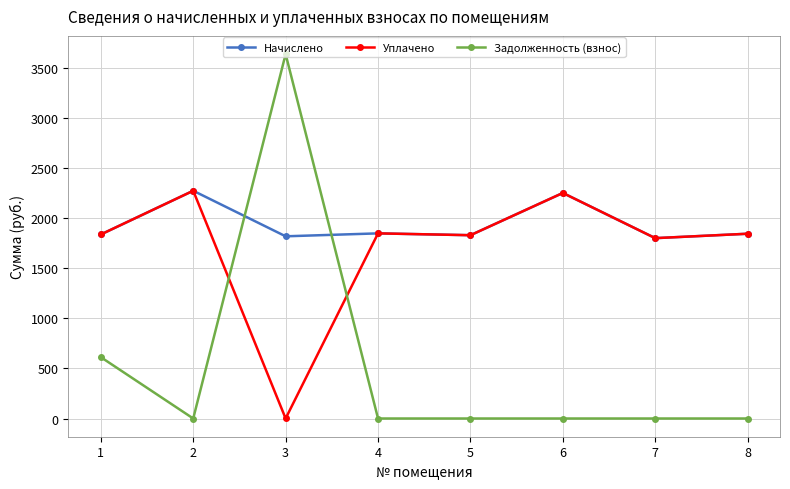

What is the average value of the Начислено series?

1937.5